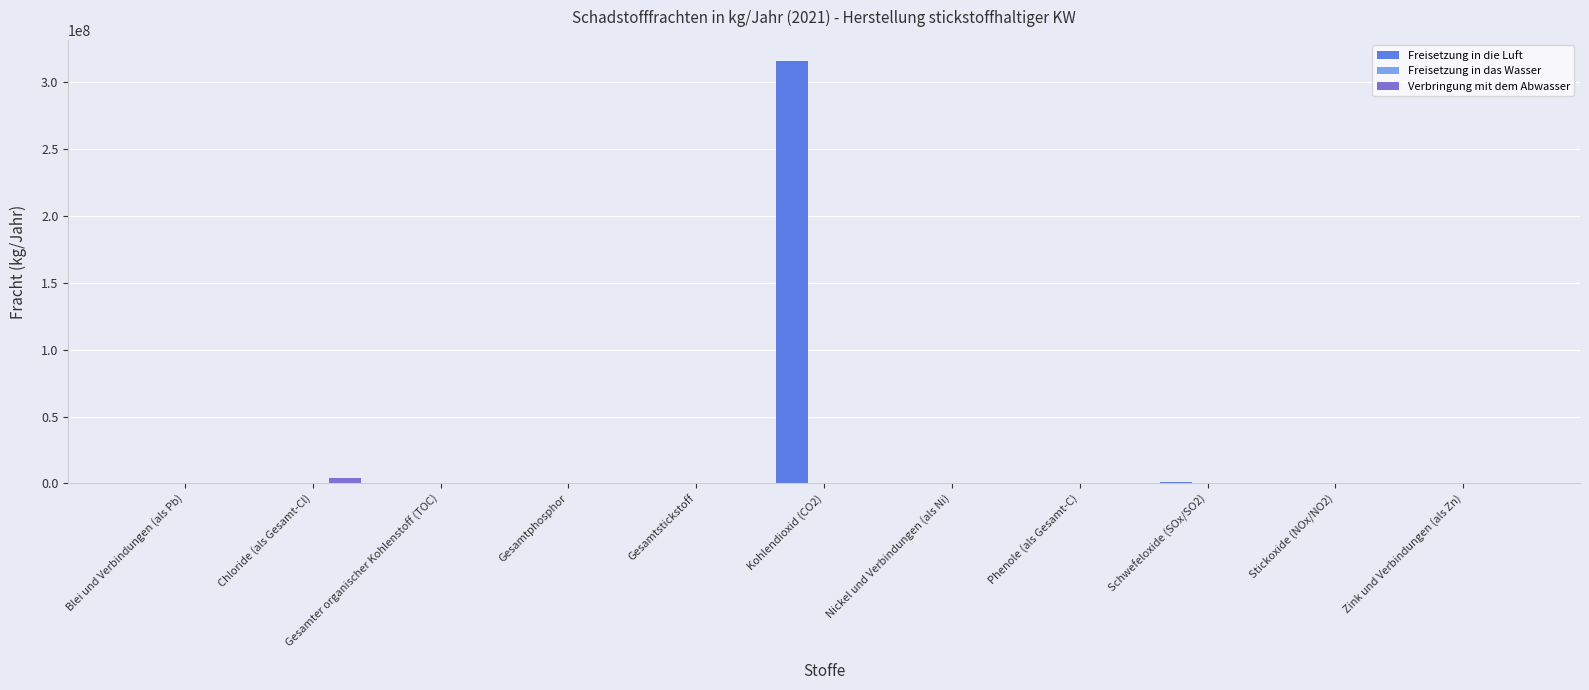

Is it true that Freisetzung in die Luft equals -160335543 at Gesamtstickstoff?

False